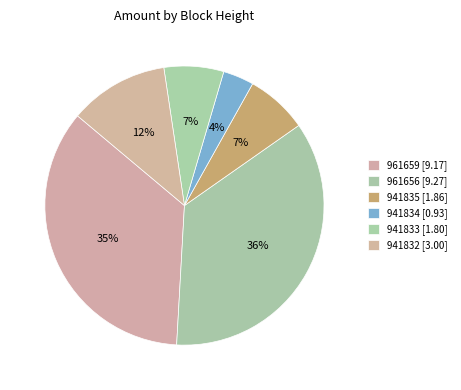

What percentage is NOT represented by 941834?

96.4%